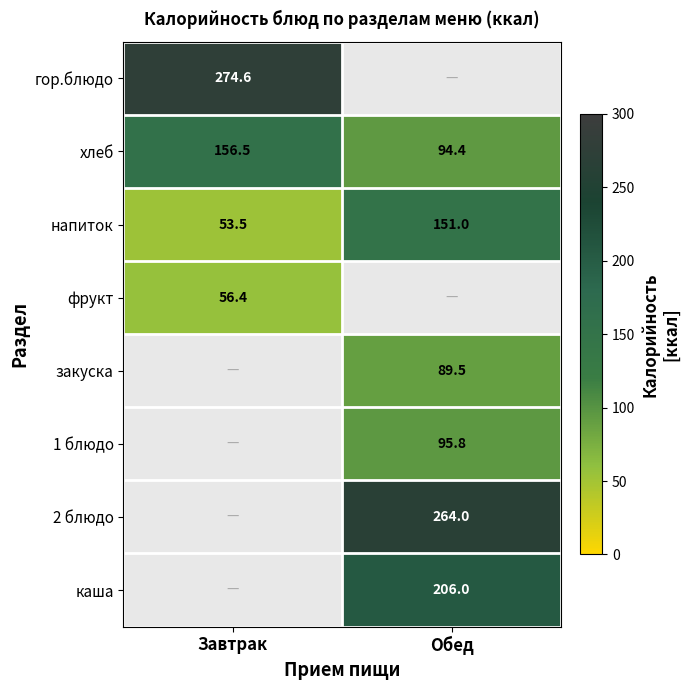

True or false: закуска has a value of 89.5 at Обед.

True